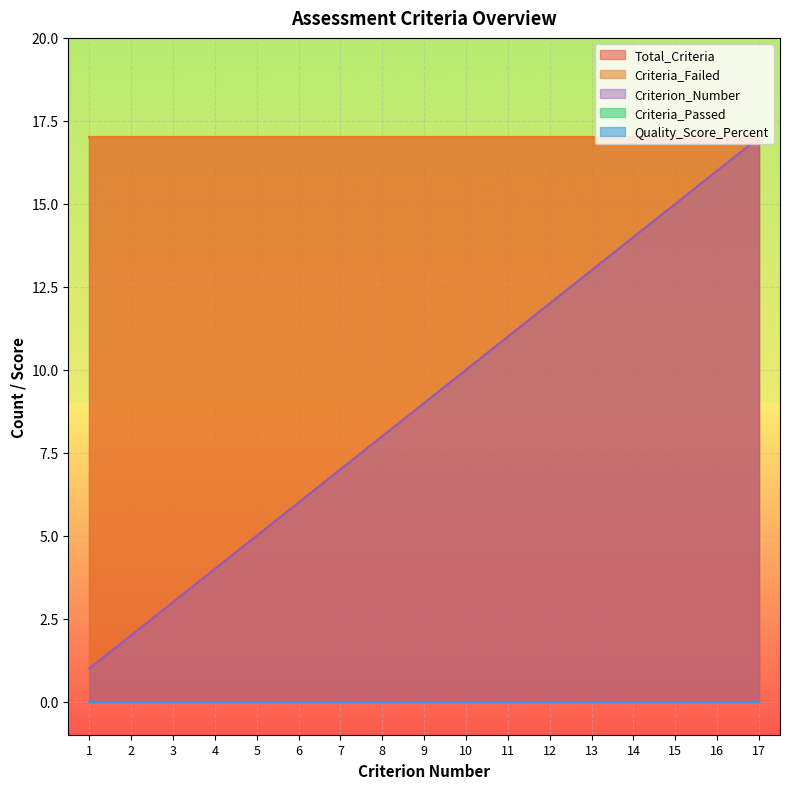

True or false: Total_Criteria has more than 1 points higher than both neighbors.

False